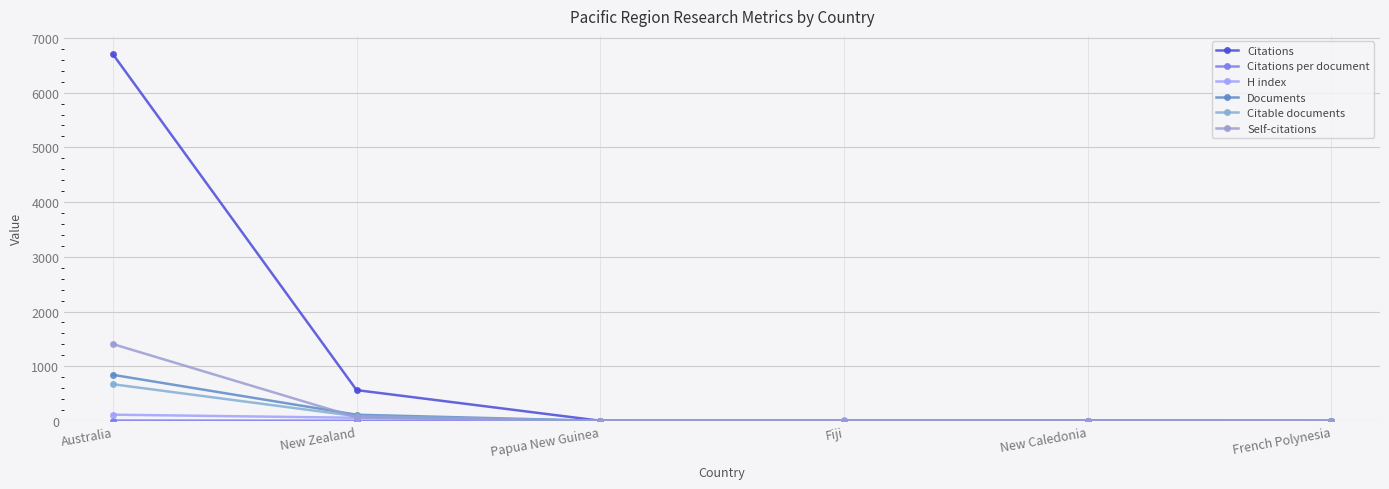

The value of Citations at New Caledonia is 2.2. True or false?

False